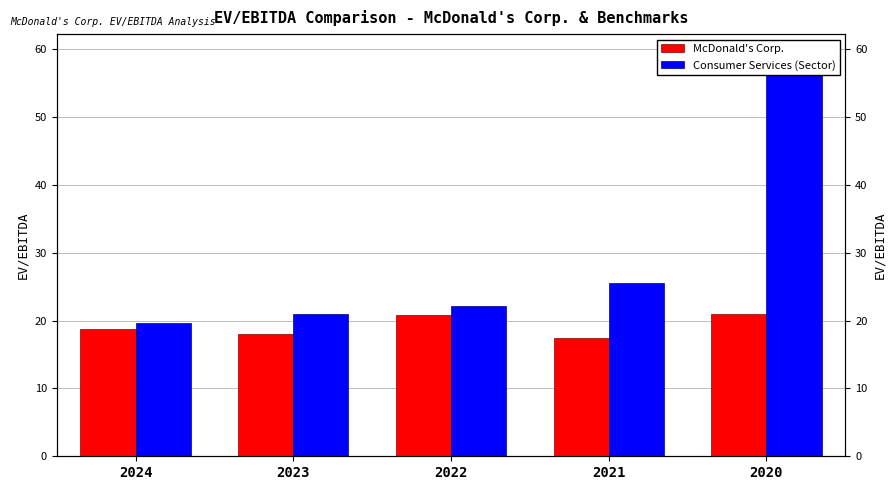

At which label does Consumer Services (Sector) reach its peak?

2020